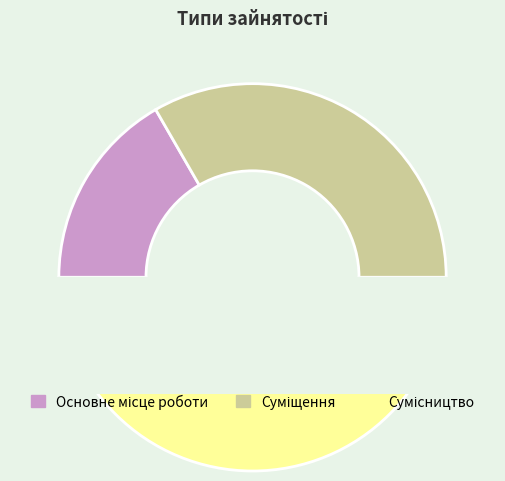

What is the smallest slice in the pie chart?

Основне місце роботи